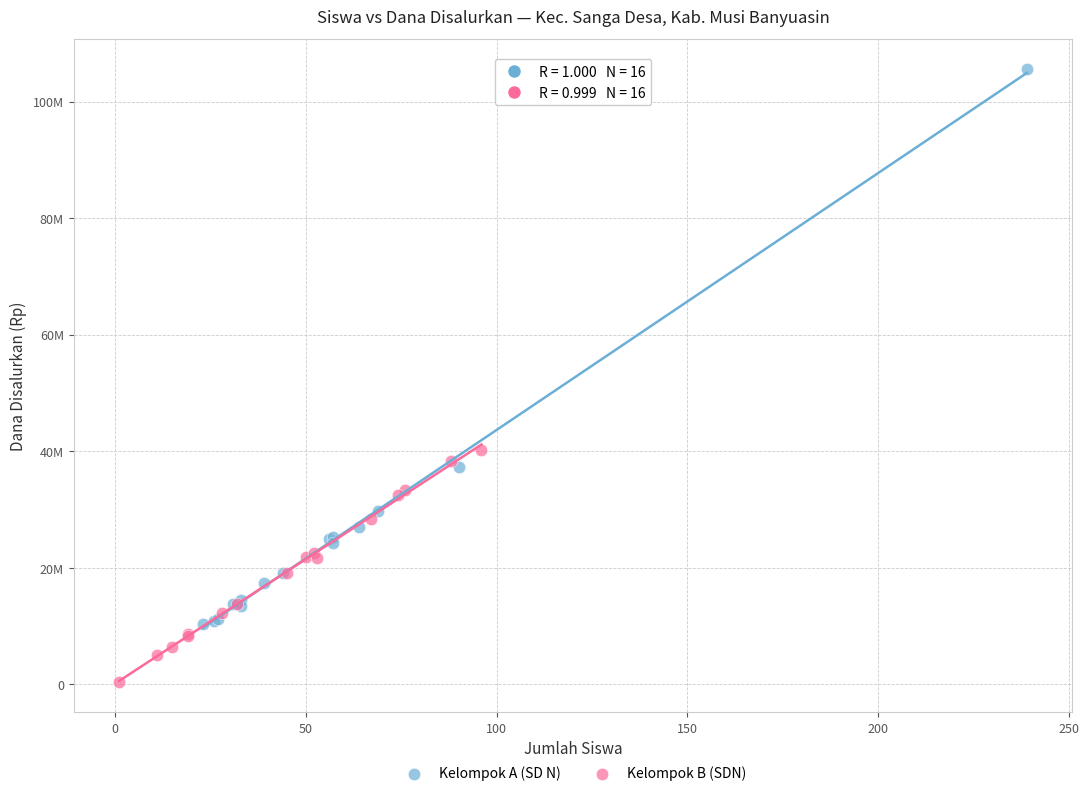

Which series reaches the minimum Y coordinate?

Kelompok B (SDN)